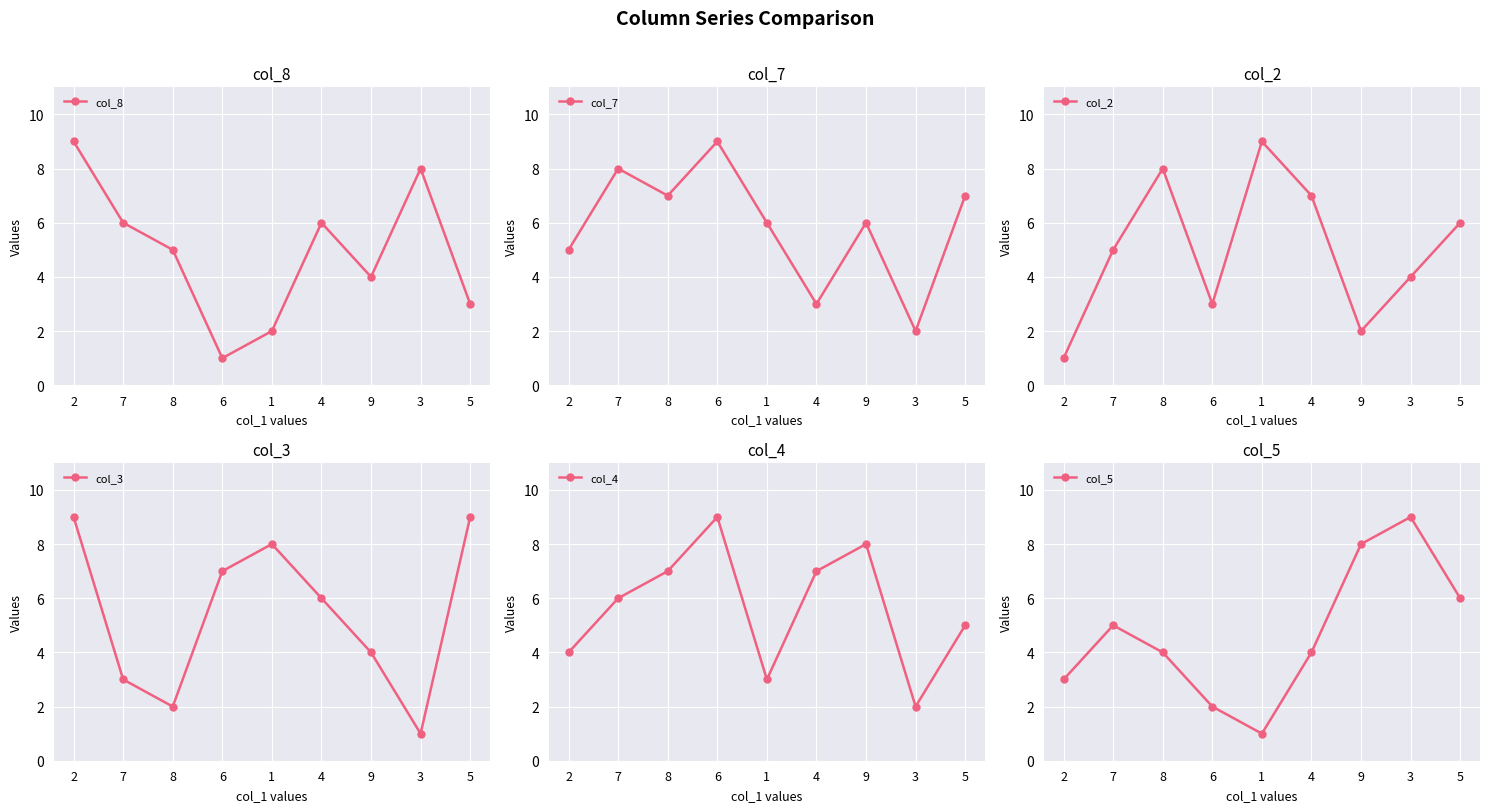

Rank the series at 6 from highest to lowest value.

col_7, col_4, col_3, col_2, col_5, col_8